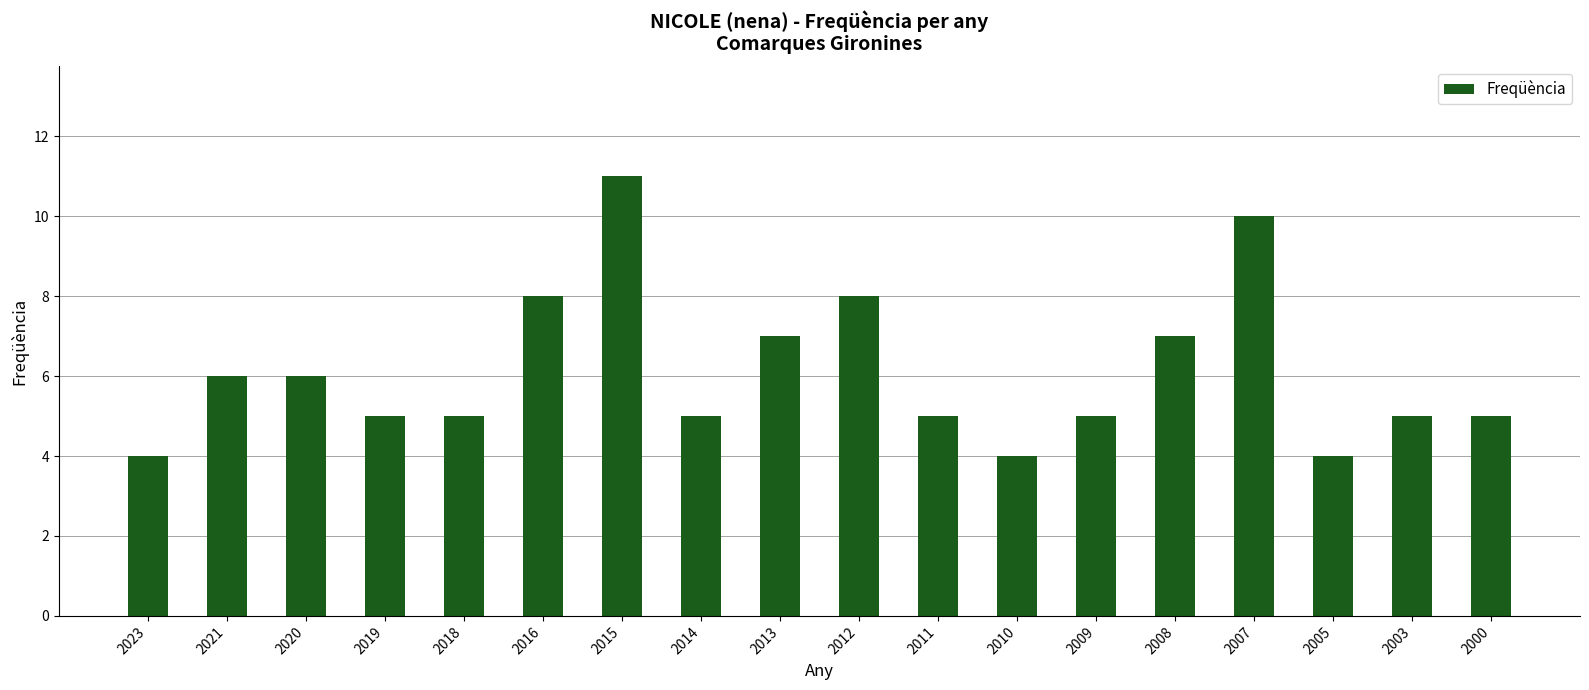

What is the minimum value shown in the chart?

4